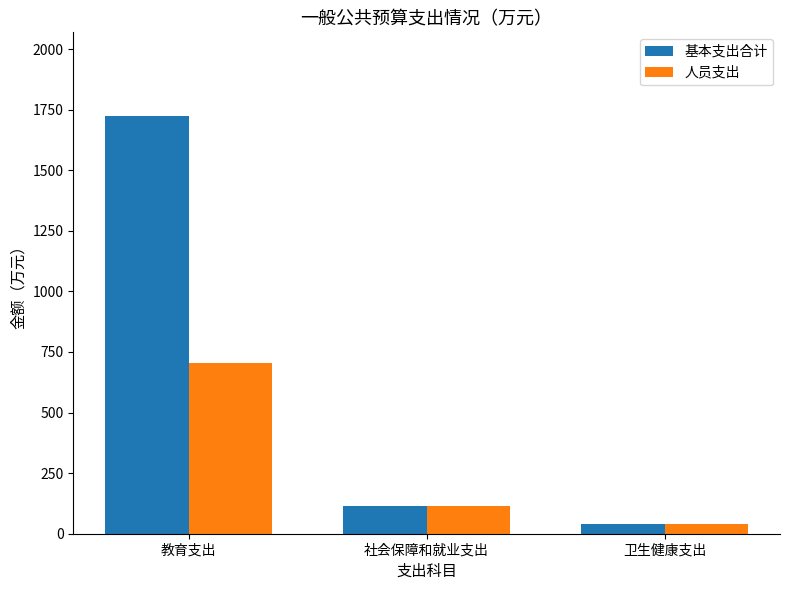

What is the total value across all series at 社会保障和就业支出?

231.4